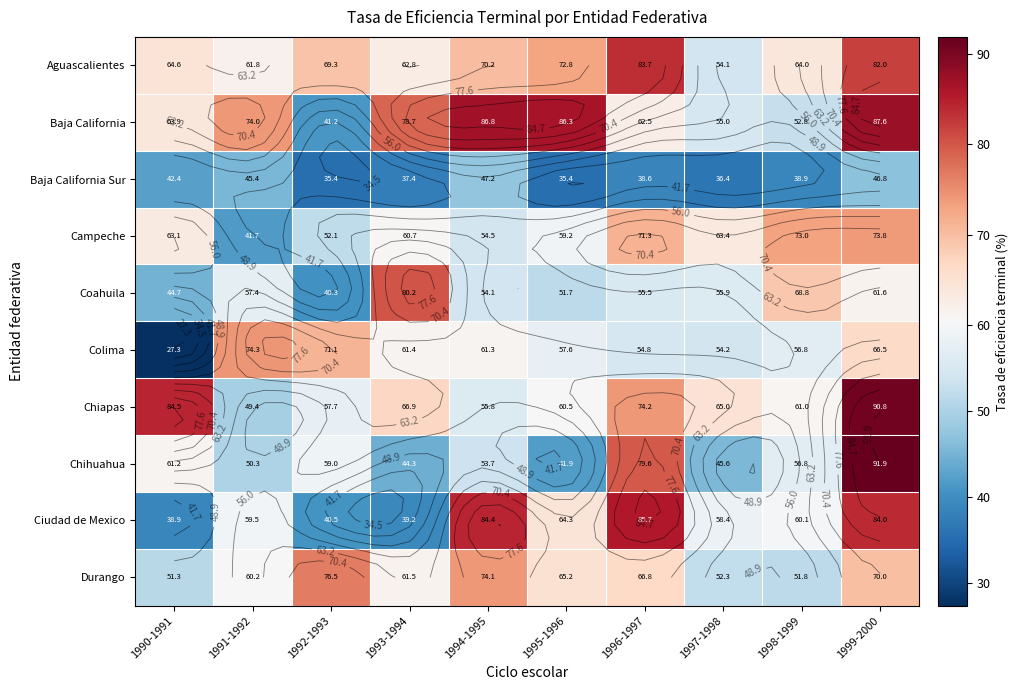

Between 1992-1993 and 1998-1999, which series saw the biggest shift?

Coahuila